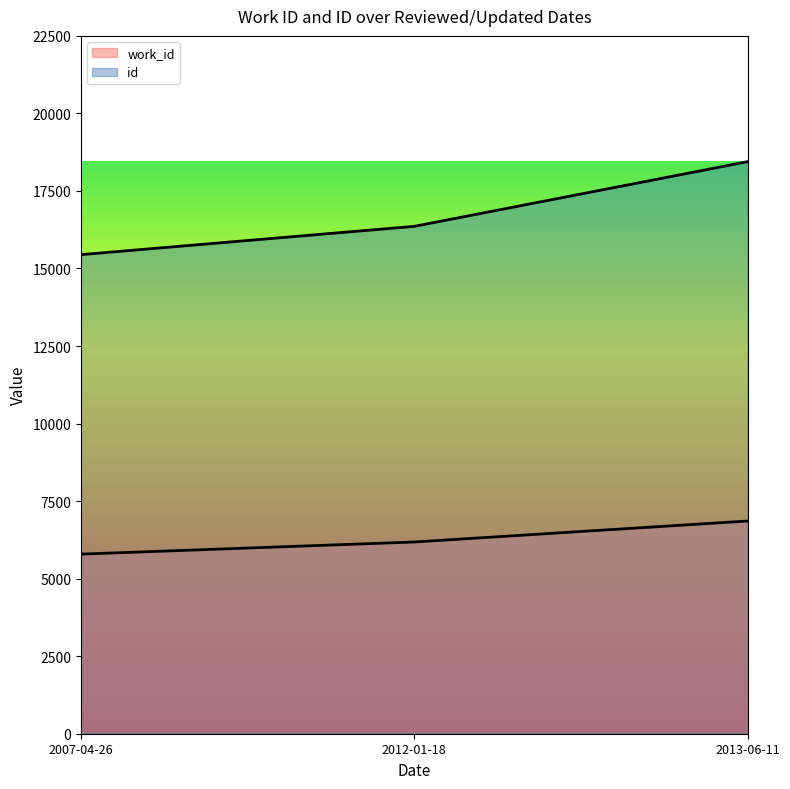

Which series has the largest range (max minus min)?

id